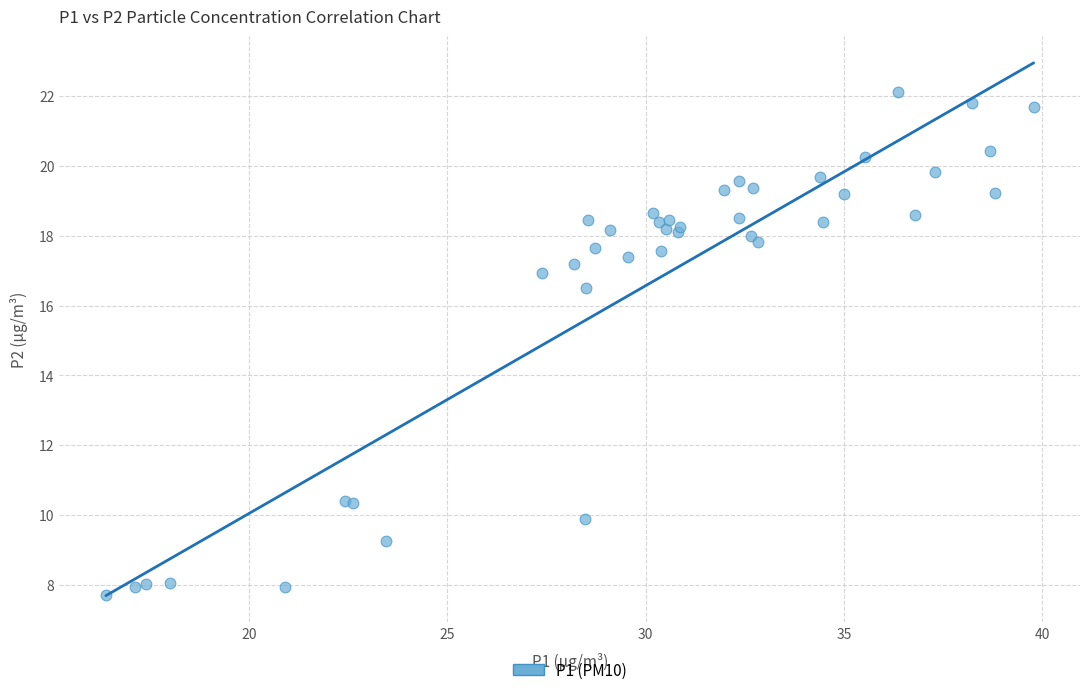

What Y value in the scatter plot is closest to 14?

16.5